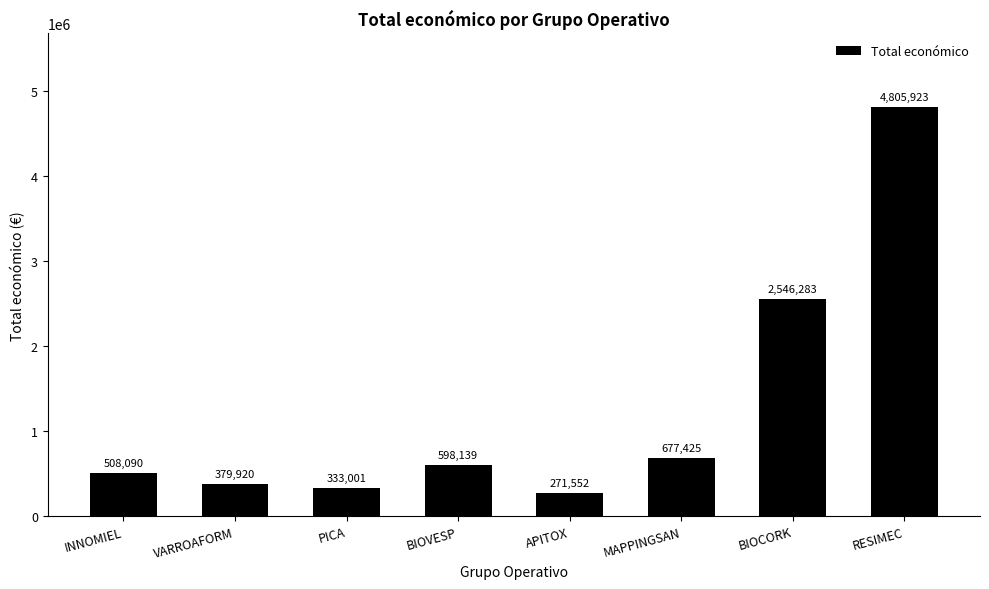

List the labels in order of value, largest first.

RESIMEC, BIOCORK, MAPPINGSAN, BIOVESP, INNOMIEL, VARROAFORM, PICA, APITOX